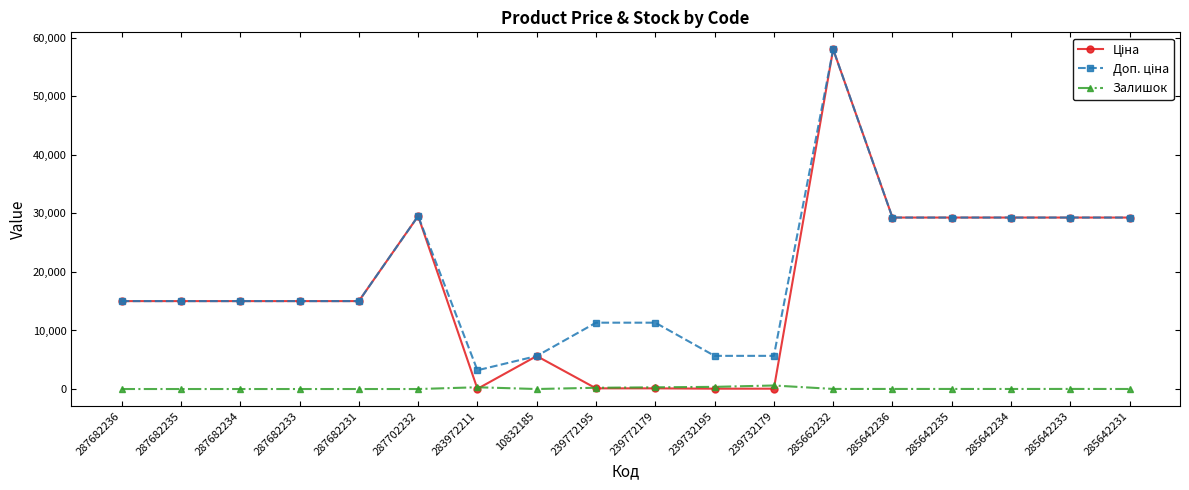

The value of Залишок at 287682233 is 0.0. True or false?

True